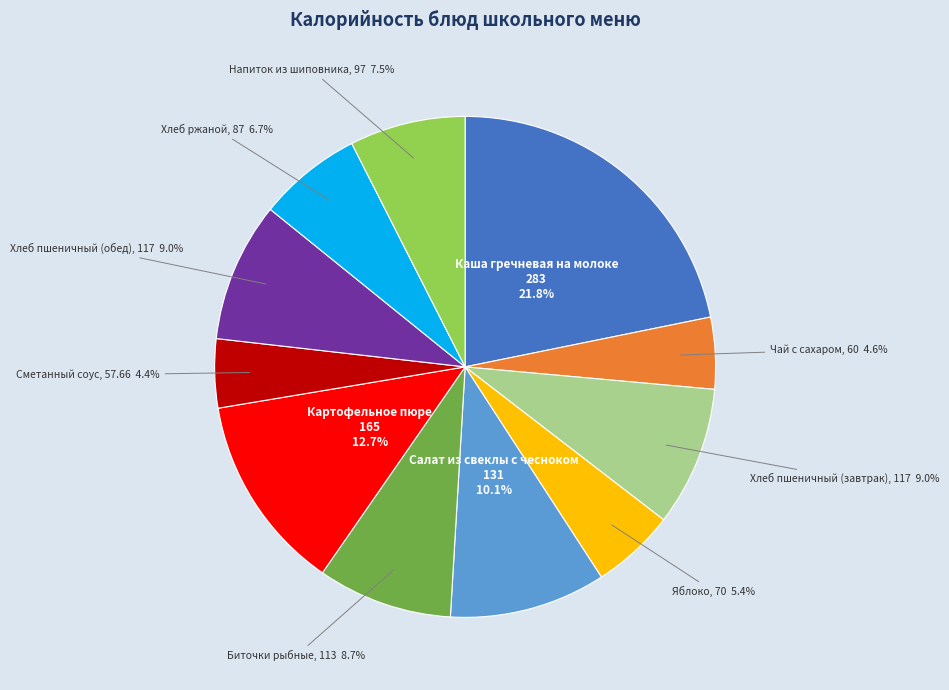

True or false: Биточки рыбные accounts for 21% of the total.

False